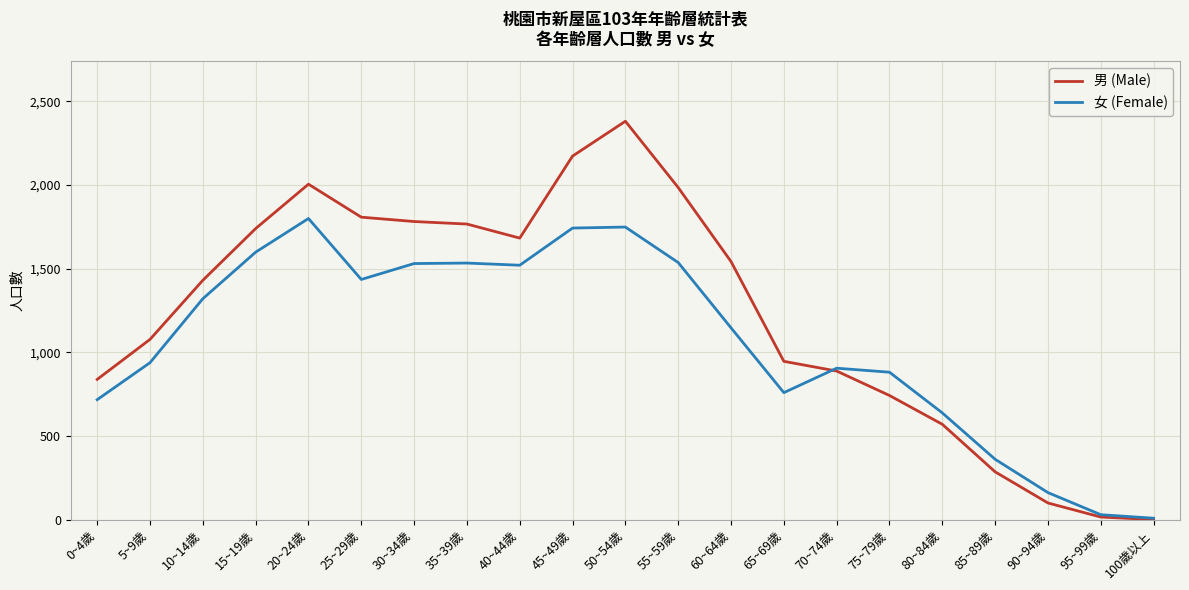

Between 5~9歲 and 10~14歲, which series saw the biggest shift?

女 (Female)